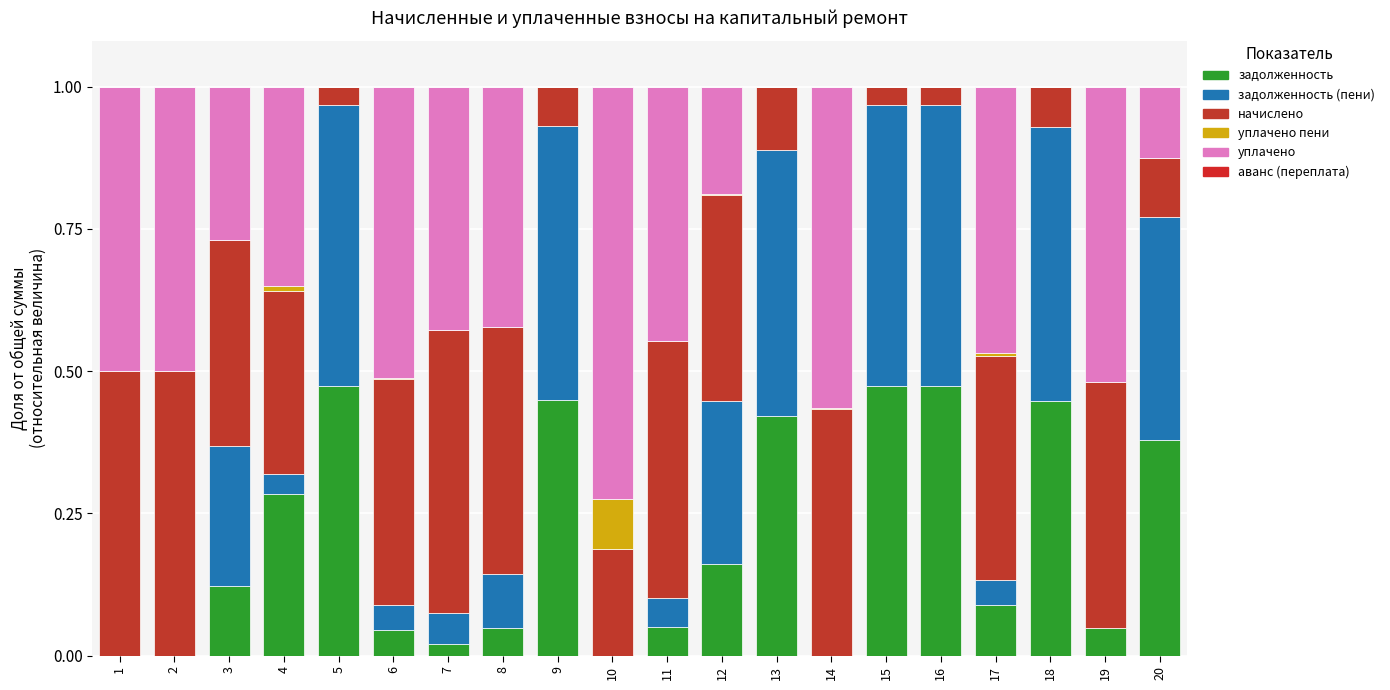

Which series changed the most between 8 and 14?

уплачено